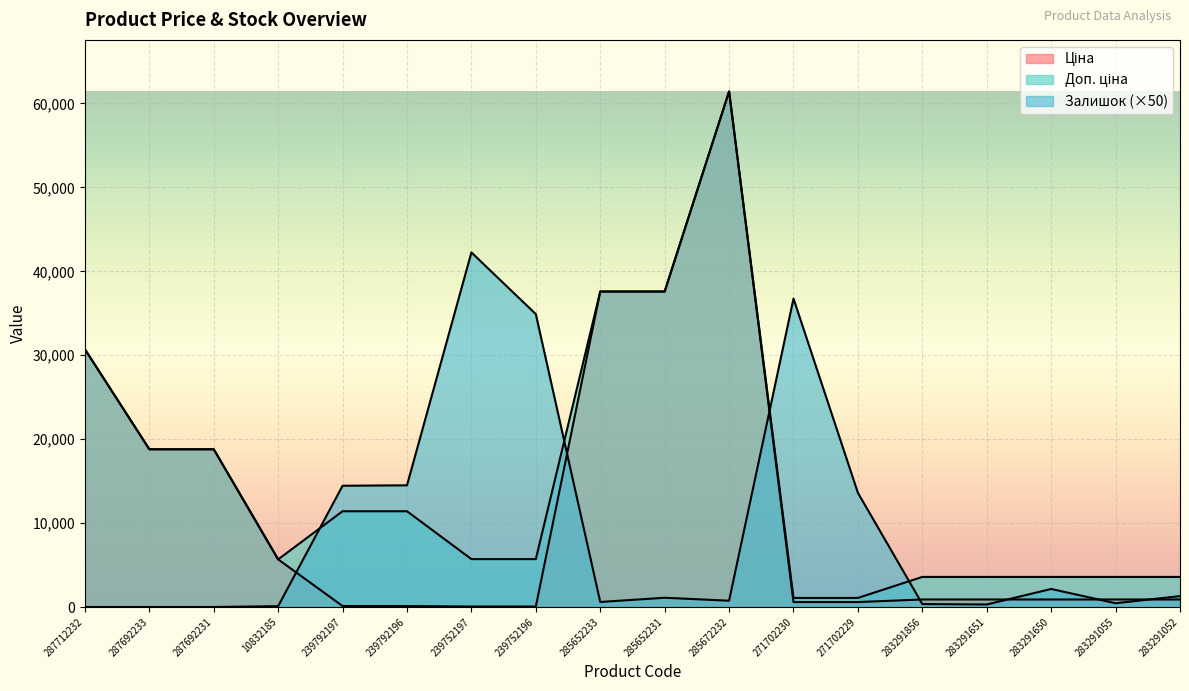

Rank the series by their average value, from lowest to highest.

Залишок, Ціна, Доп. ціна